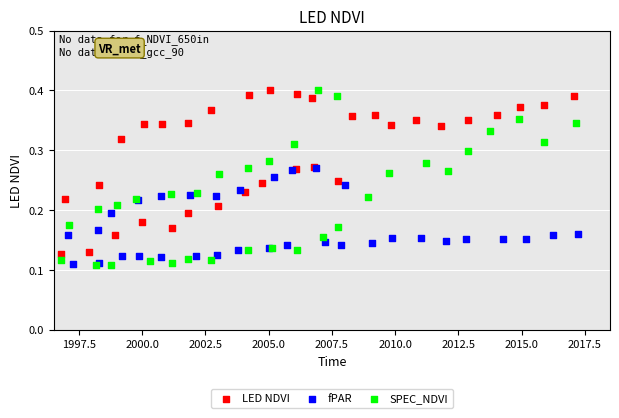

Which series has the largest Y range (max minus min)?

SPEC_NDVI